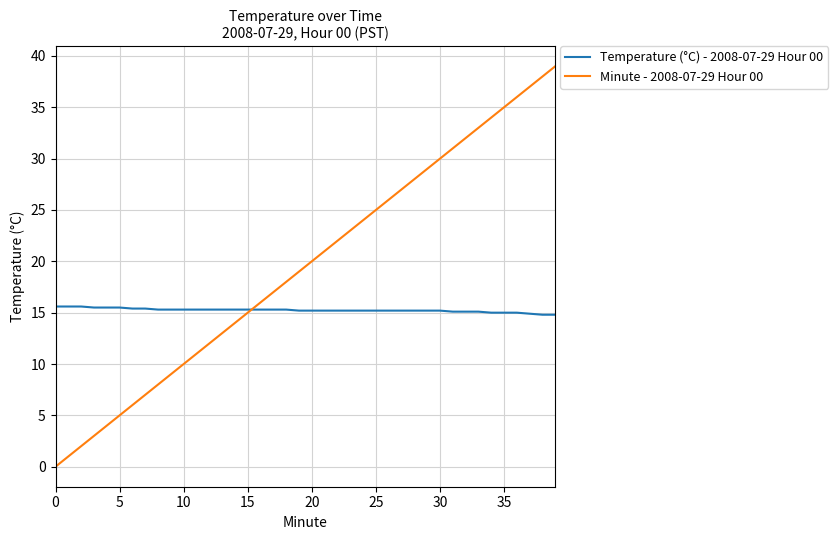

Rank the series by their average value, from highest to lowest.

Minute - 2008-07-29 Hour 00, Temperature (°C) - 2008-07-29 Hour 00